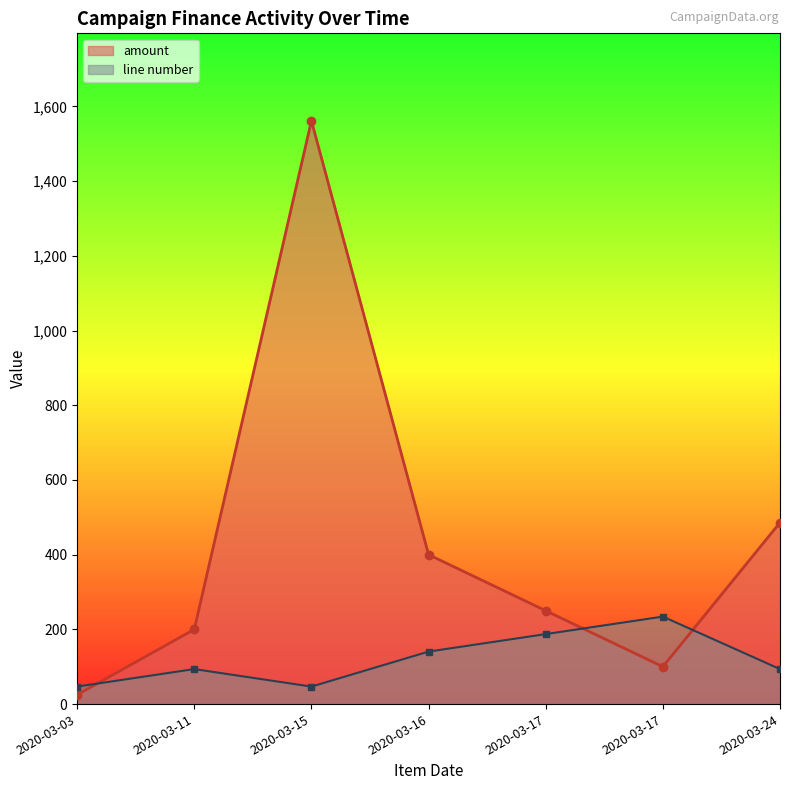

Is it true that amount equals 25.0 at 2020-03-03?

True